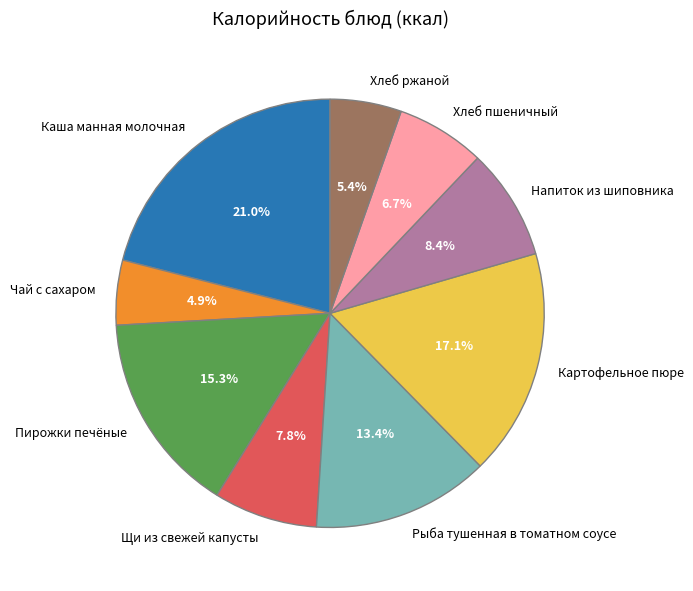

Is the sum of Рыба тушенная в томатном соусе and Пирожки печёные greater than half?

No